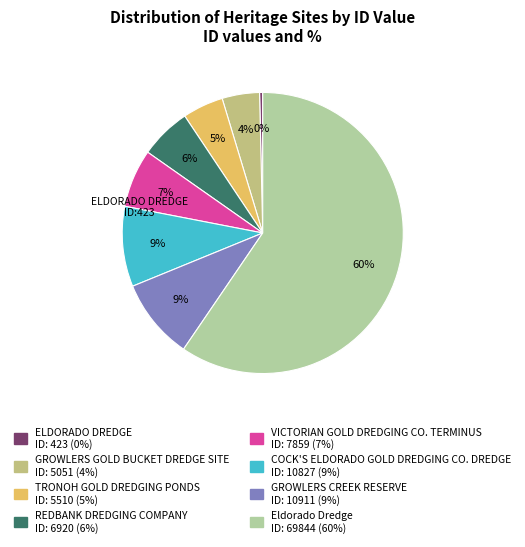

Rank the categories by value from lowest to highest.

ELDORADO DREDGE, GROWLERS GOLD BUCKET DREDGE SITE, TRONOH GOLD DREDGING PONDS, REDBANK DREDGING COMPANY, VICTORIAN GOLD DREDGING CO. TERMINUS, COCK'S ELDORADO GOLD DREDGING CO. DREDGE, GROWLERS CREEK RESERVE, Eldorado Dredge